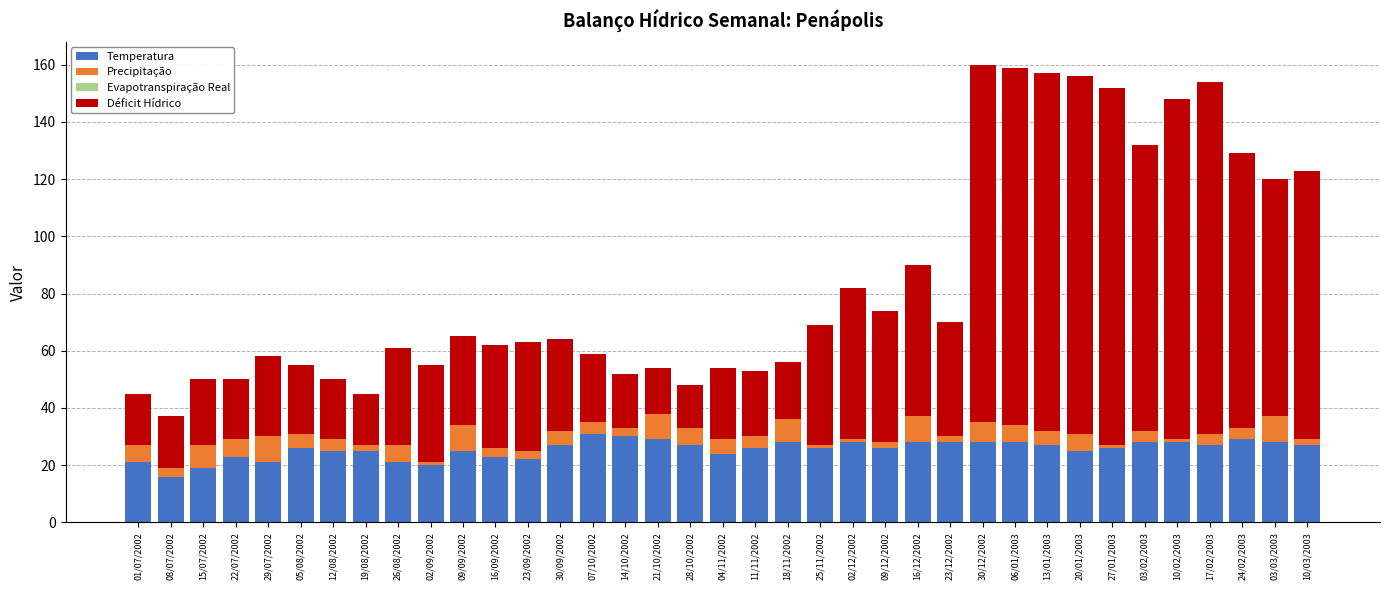

What is the highest value of the Temperatura series?

31